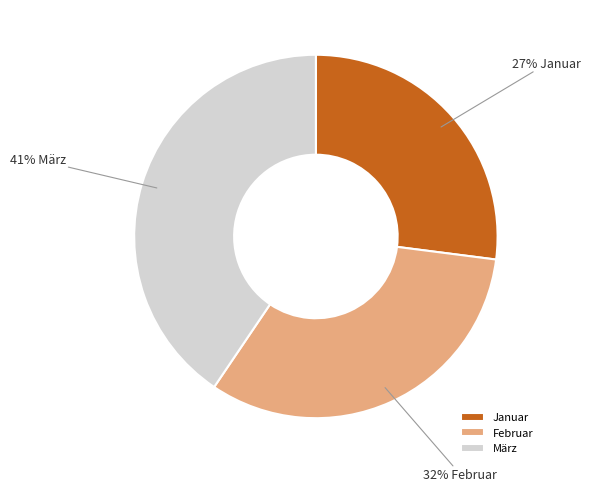

To the nearest percent, what is the combined percentage of Februar and März?

73%